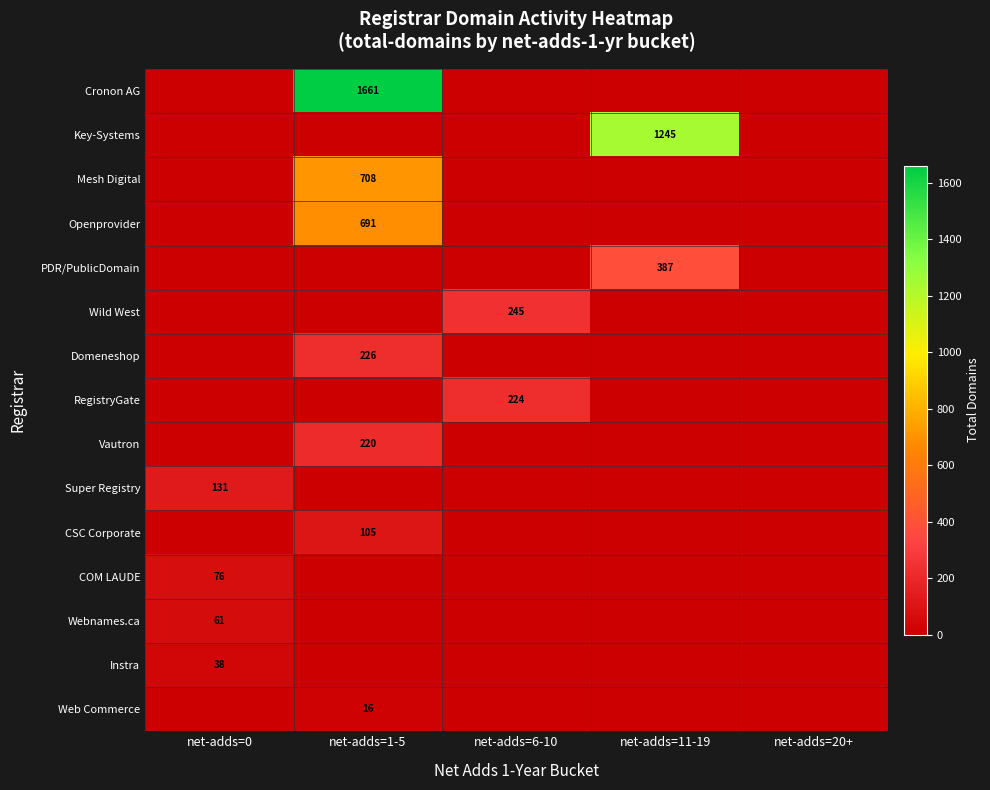

How many series are shown in this chart?

15